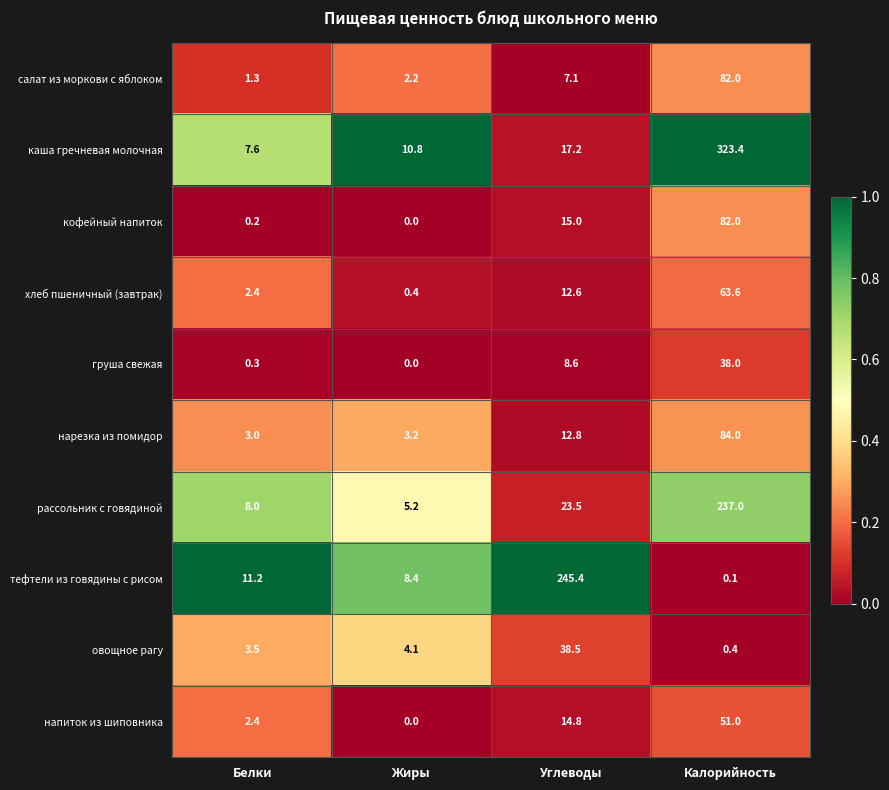

True or false: нарезка из помидор has a value of 17.1 at Углеводы.

False